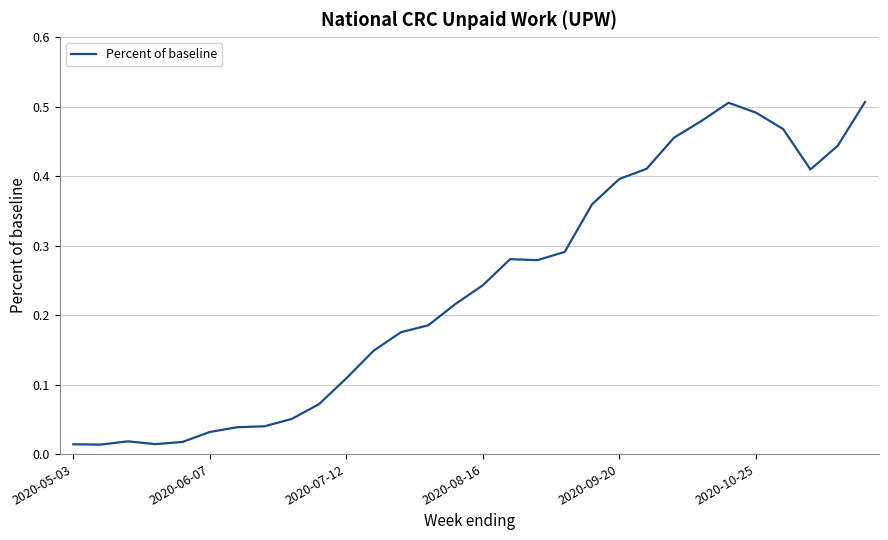

Is it true that the value at 2020-09-20 is 0.6?

False